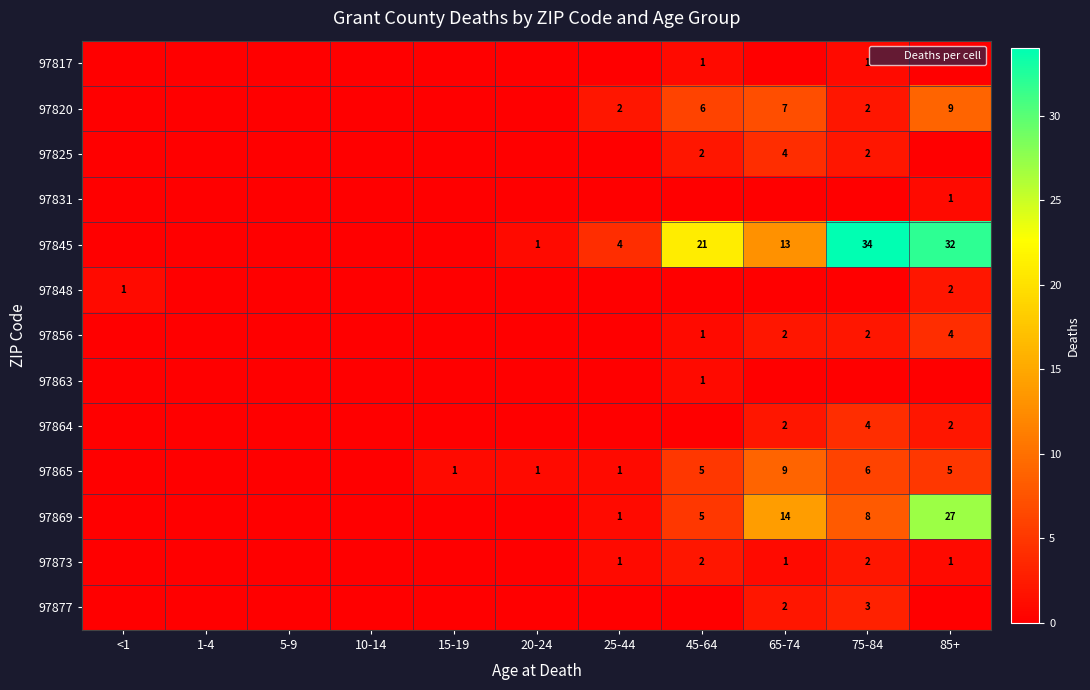

Count the number of categories in the chart.

11